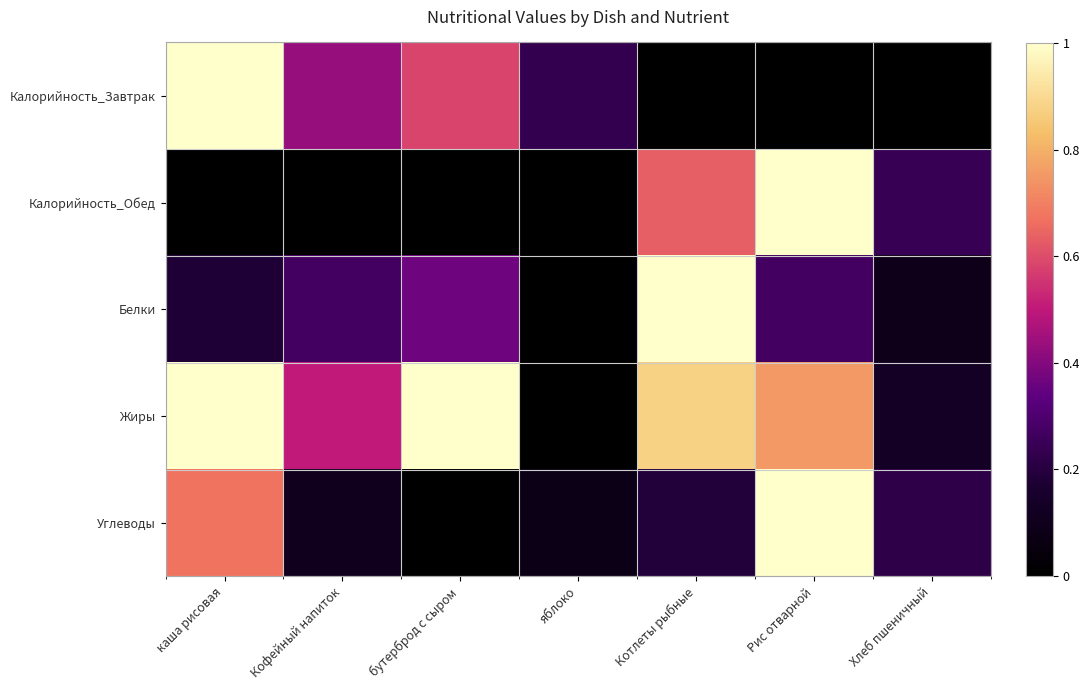

At Хлеб пшеничный, list the series in order from smallest to largest.

Калорийность_Завтрак, Белки, Жиры, Углеводы, Калорийность_Обед